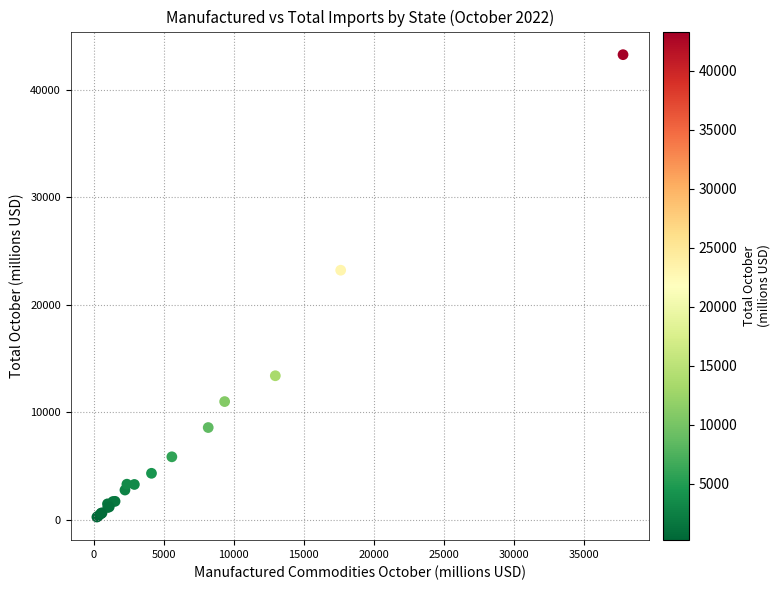

What Y value in the scatter plot is closest to 21768?

23225.1